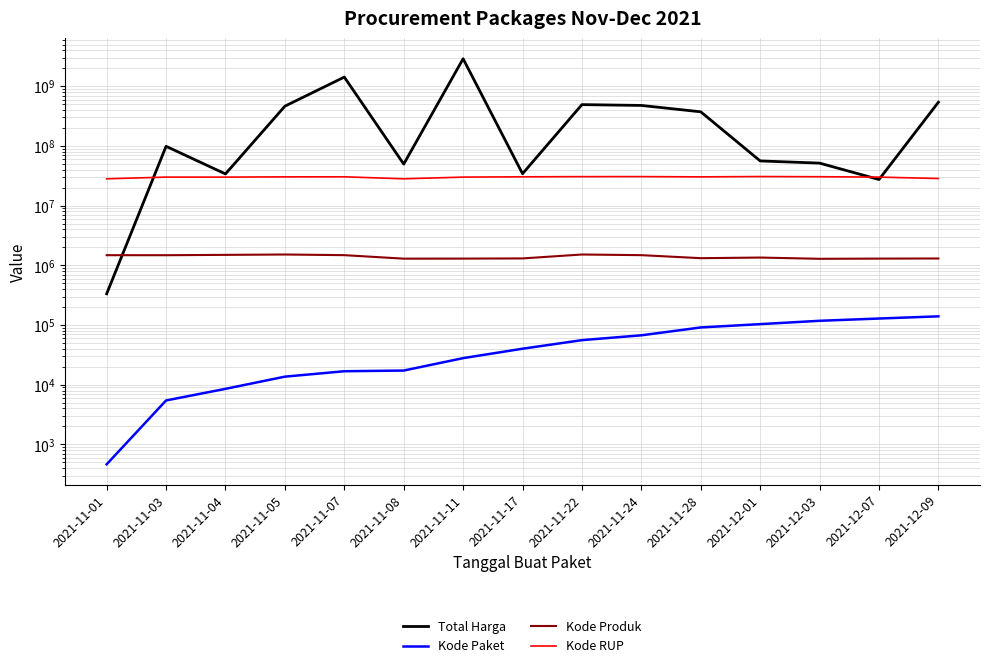

What is the sum of all Kode RUP values?

449356416